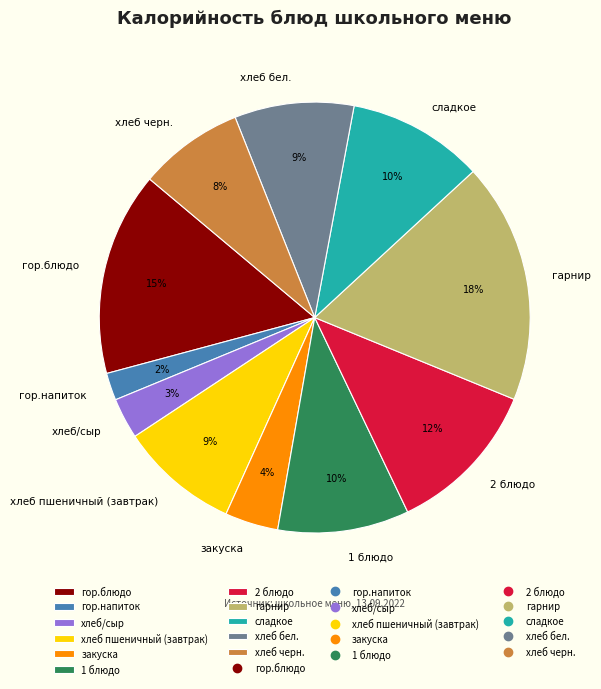

Is there a majority slice in this chart?

No